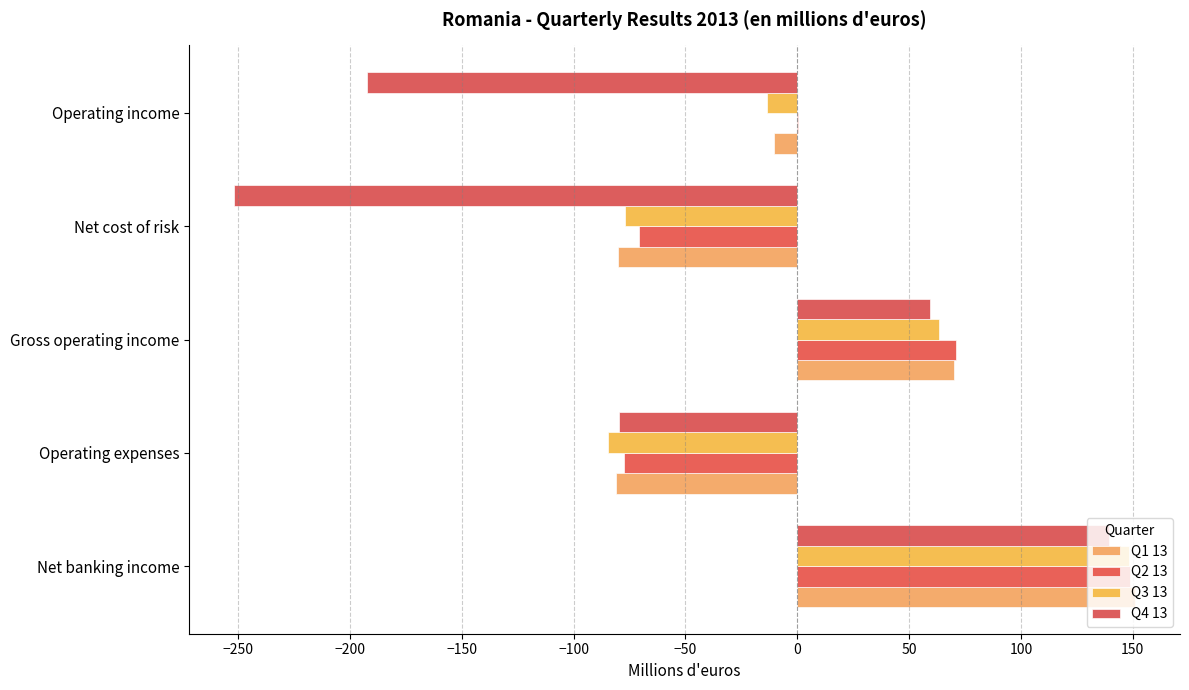

Which label corresponds to the largest value in the chart?

Net banking income